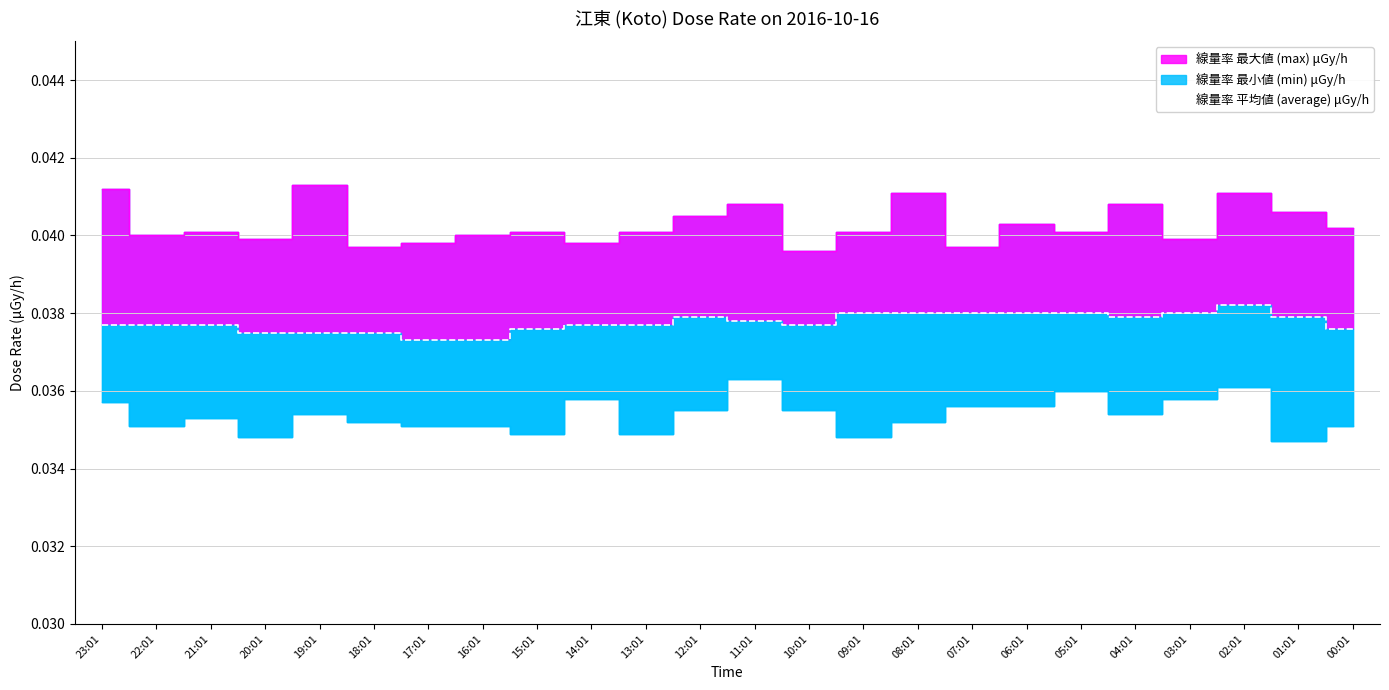

Which label corresponds to the smallest value in the chart?

01:01